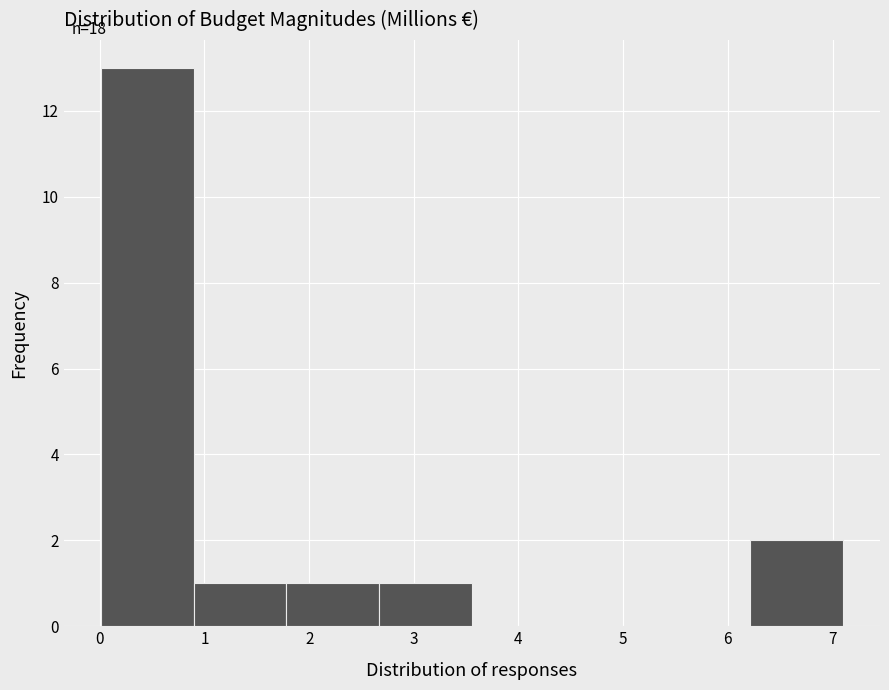

Over which range of the x-axis is the bar tallest?

0.0 to 0.9